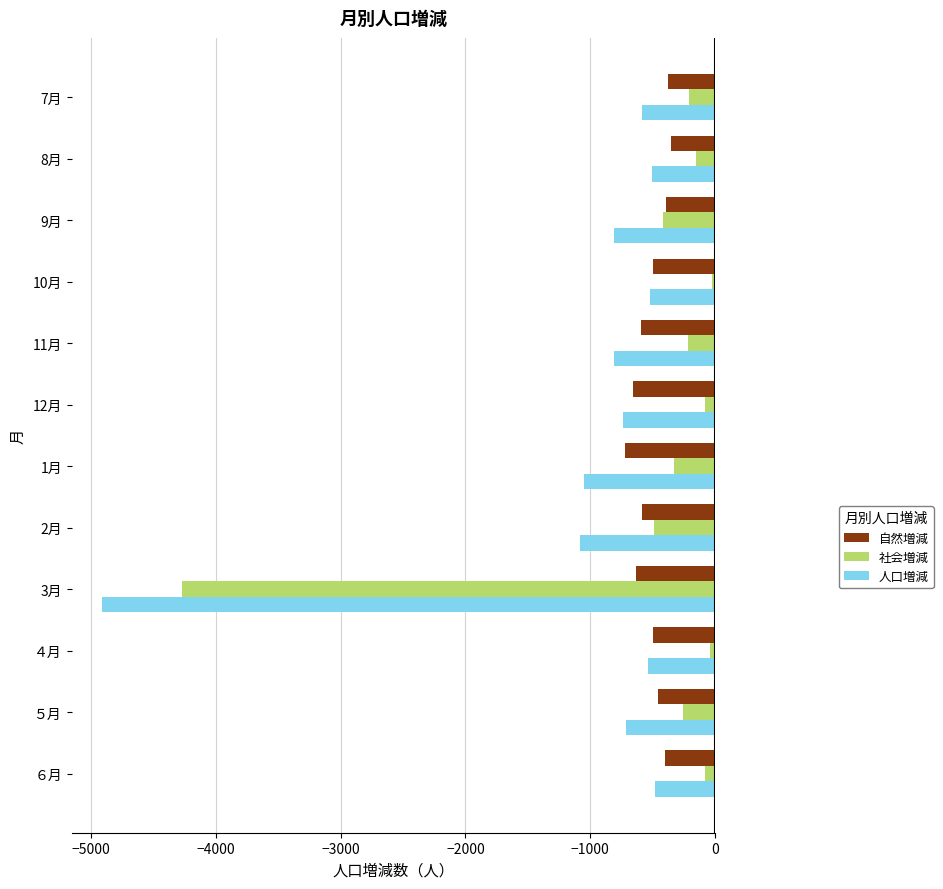

What is the difference between the second highest and minimum values in the 自然増減 series?

344